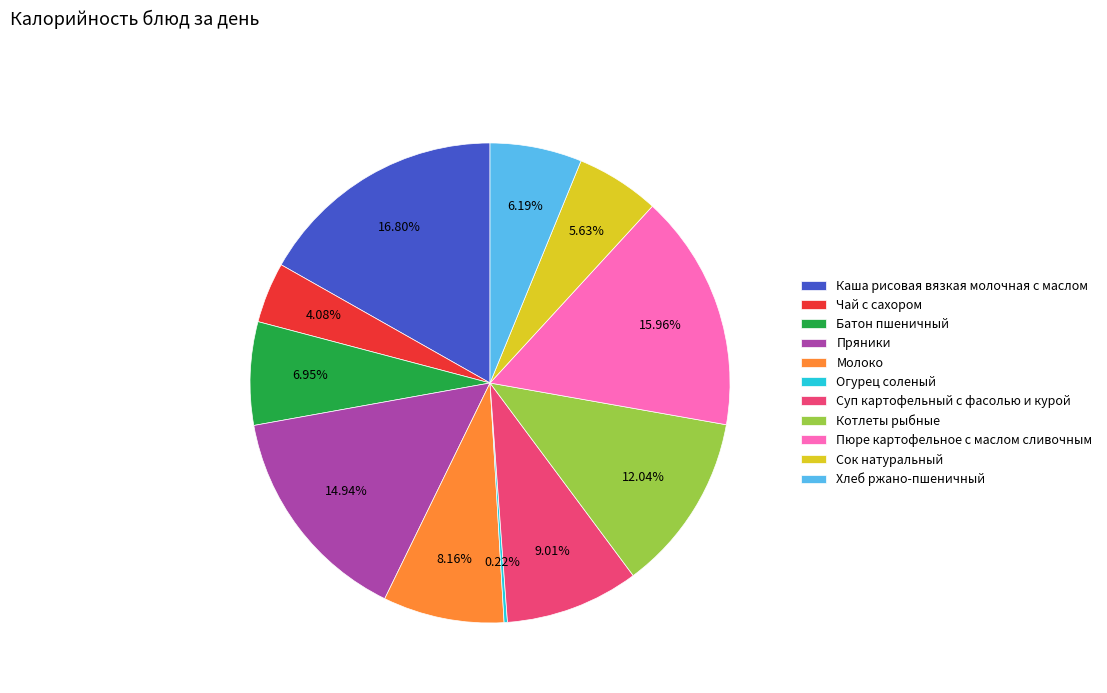

To the nearest percent, what percentage of the pie is Суп картофельный с фасолью и курой?

9%